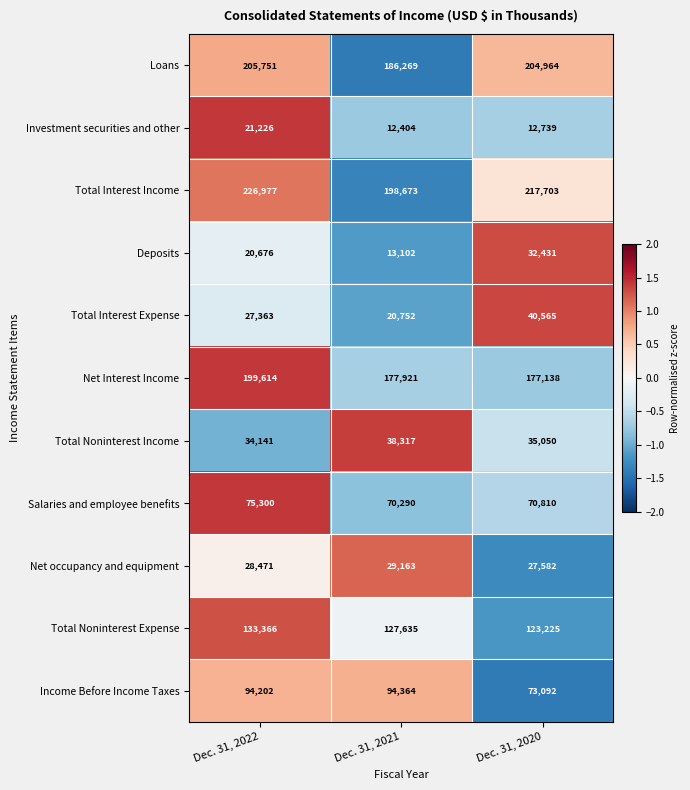

Rank the series at Dec. 31, 2020 from highest to lowest value.

Total Interest Income, Loans, Net Interest Income, Total Noninterest Expense, Income Before Income Taxes, Salaries and employee benefits, Total Interest Expense, Total Noninterest Income, Deposits, Net occupancy and equipment, Investment securities and other